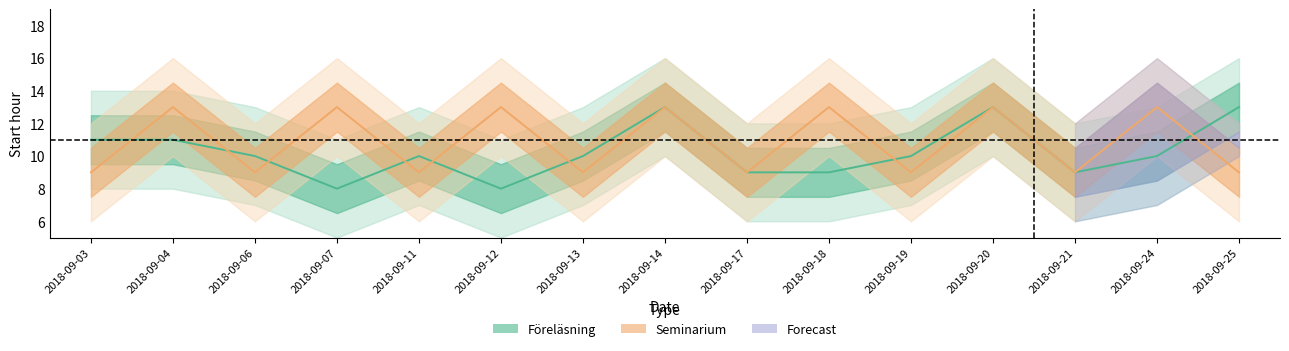

Which category has the lowest value across all series?

2018-09-07